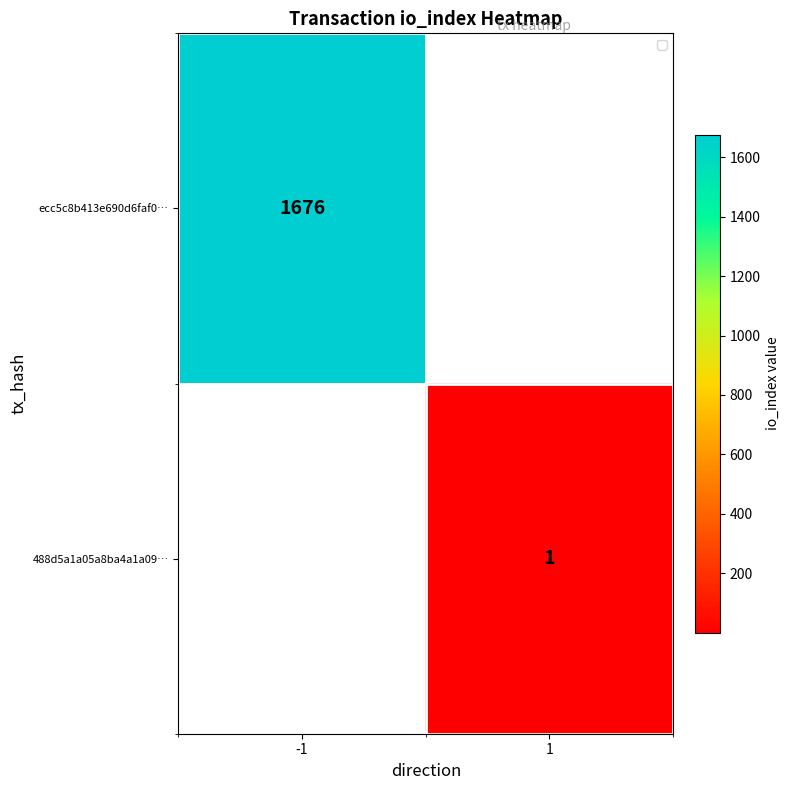

At how many categories does at least one series exceed 671?

1